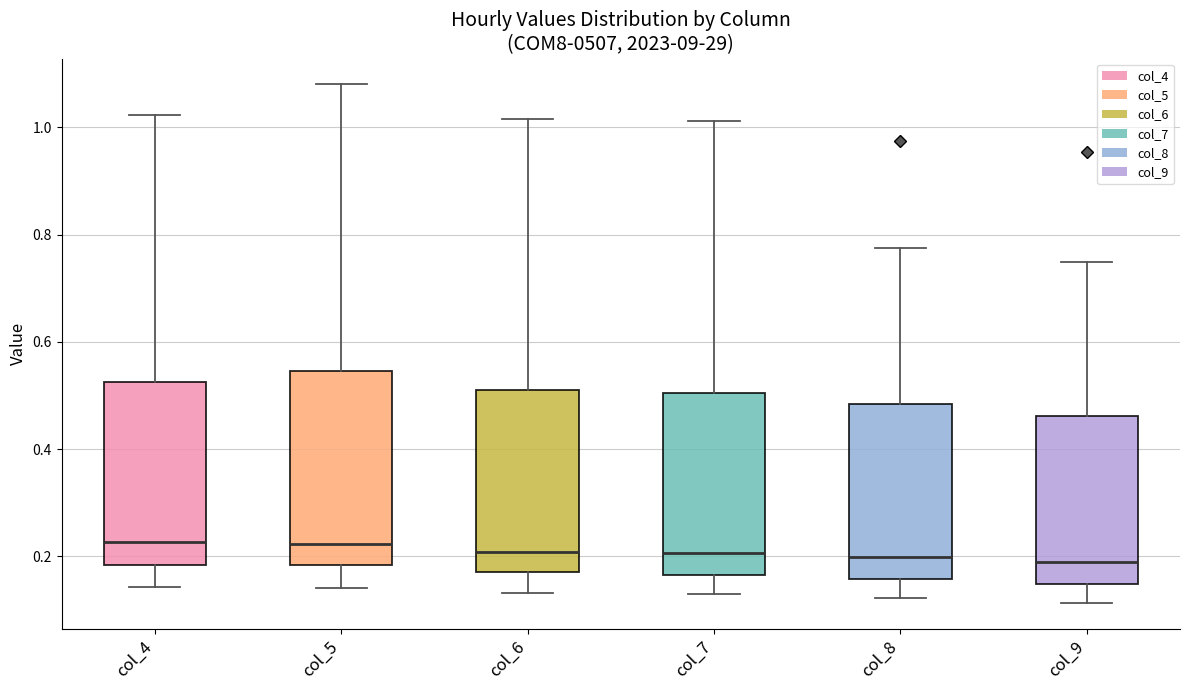

Comparing the boxes themselves (not the whiskers), which one is the tallest?

col_5